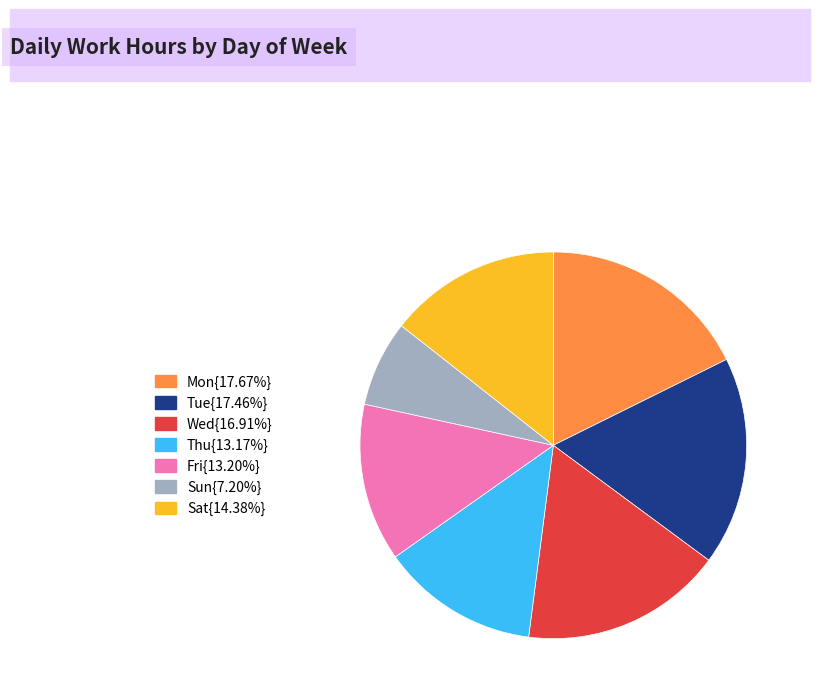

Is there any slice that represents more than half of the pie?

No